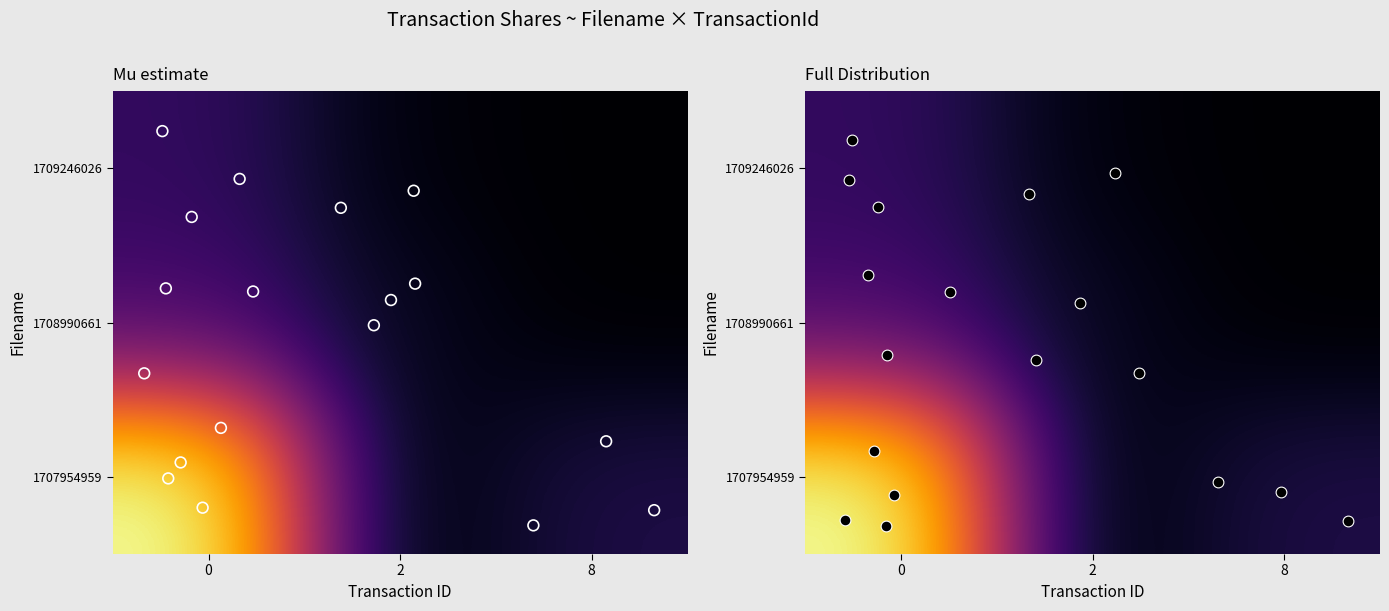

Count the number of categories in the chart.

3